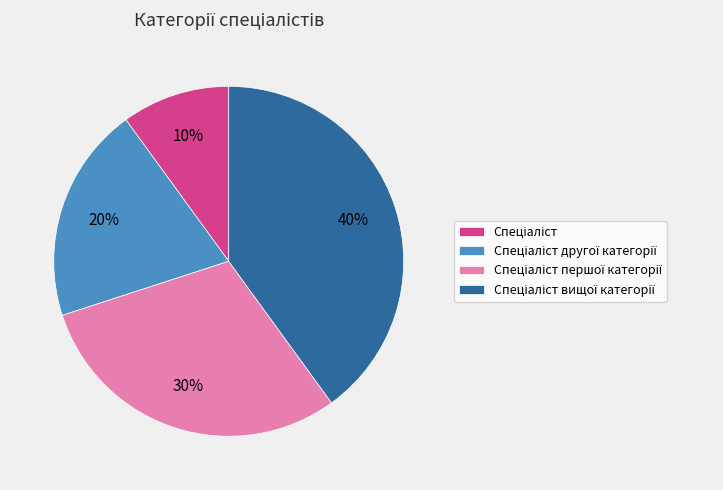

Is there a majority slice in this chart?

No